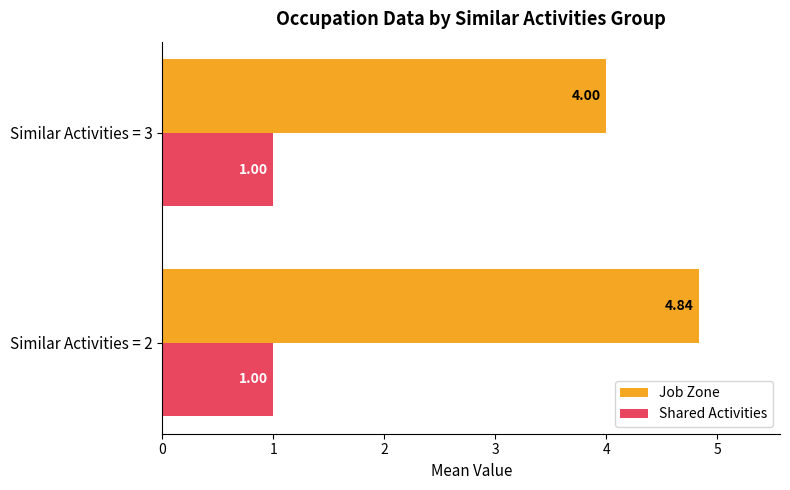

Is the value of Shared Activities at Similar Activities = 3 greater than the value of Job Zone at Similar Activities = 3?

No